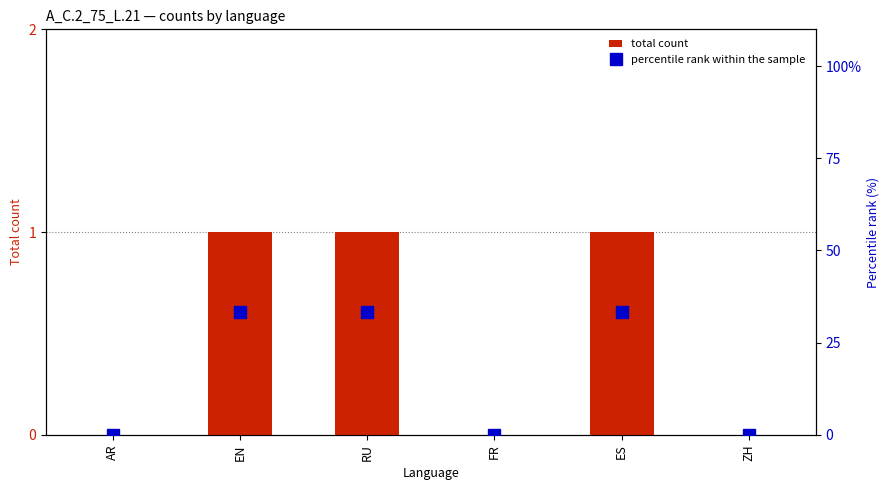

What is the sum of all total count values?

3